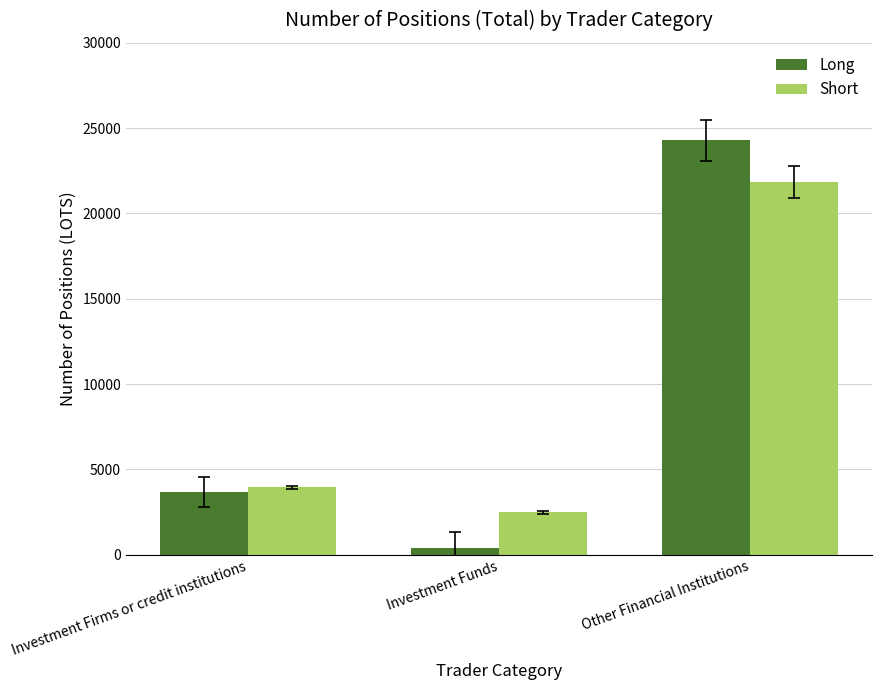

What is the label of the 2nd bar from the left?

Investment Funds